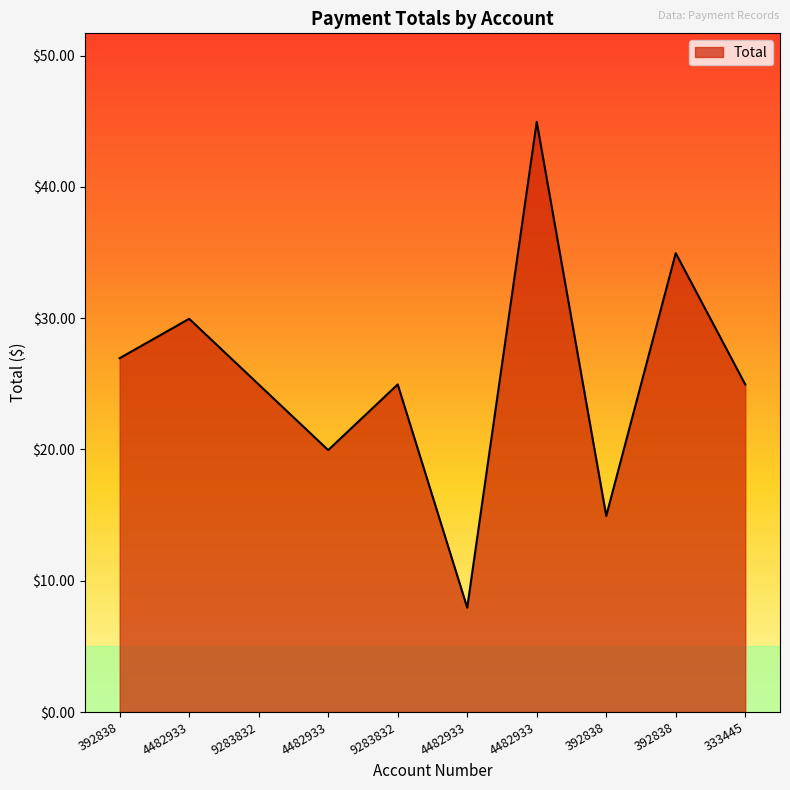

How many lines are shown in the chart?

1